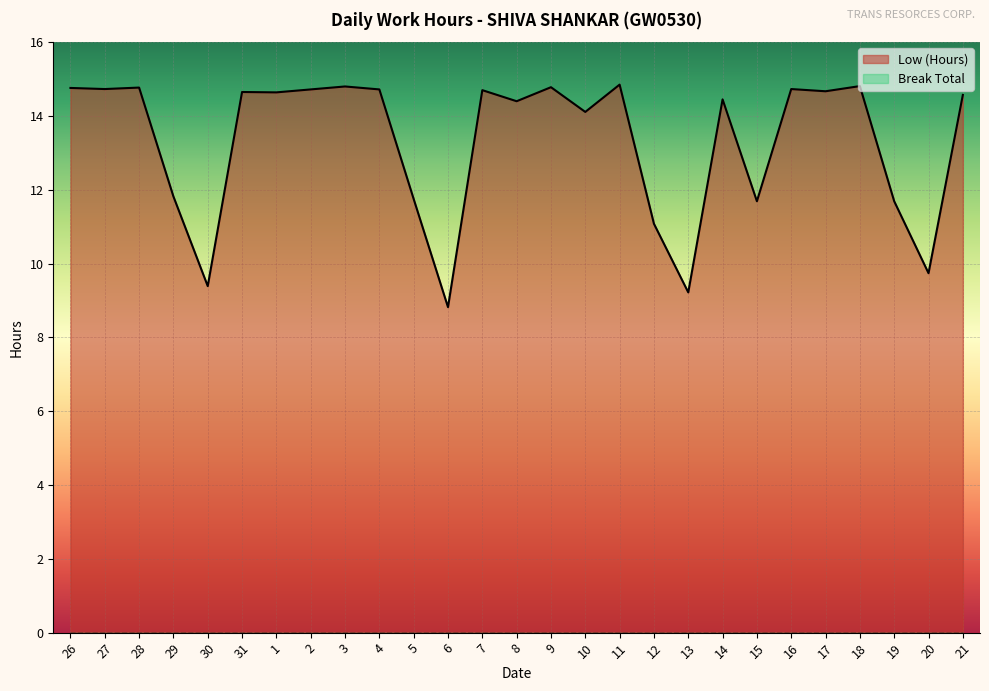

What value does the data have at 29?

11.8